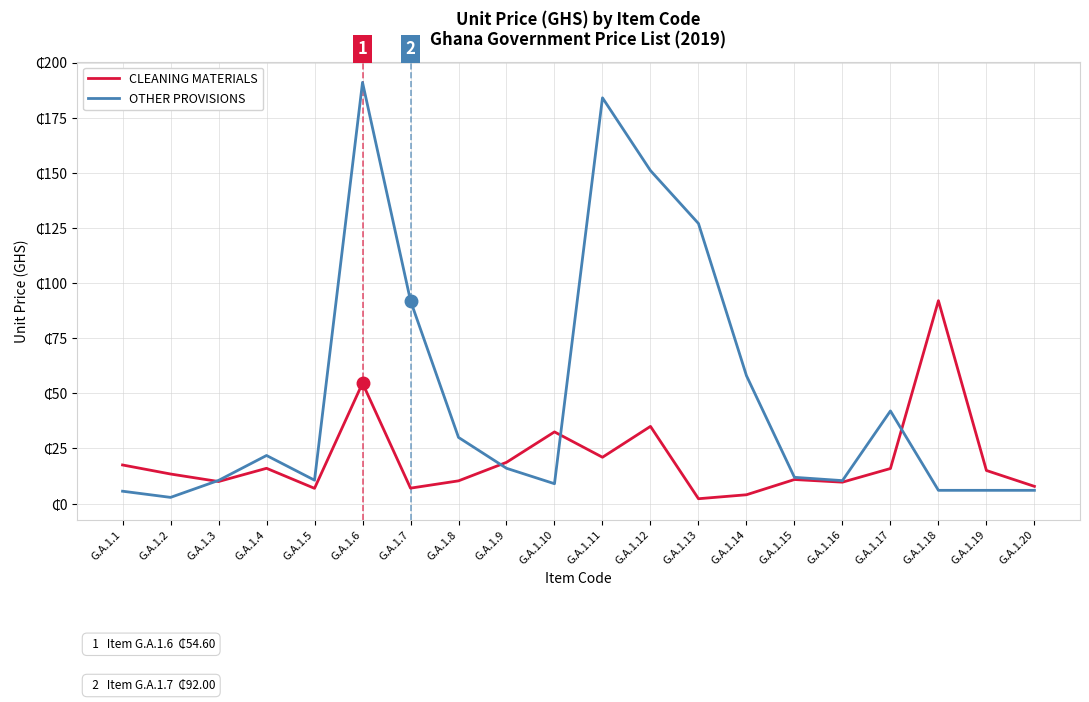

At how many categories does at least one series exceed 138?

3